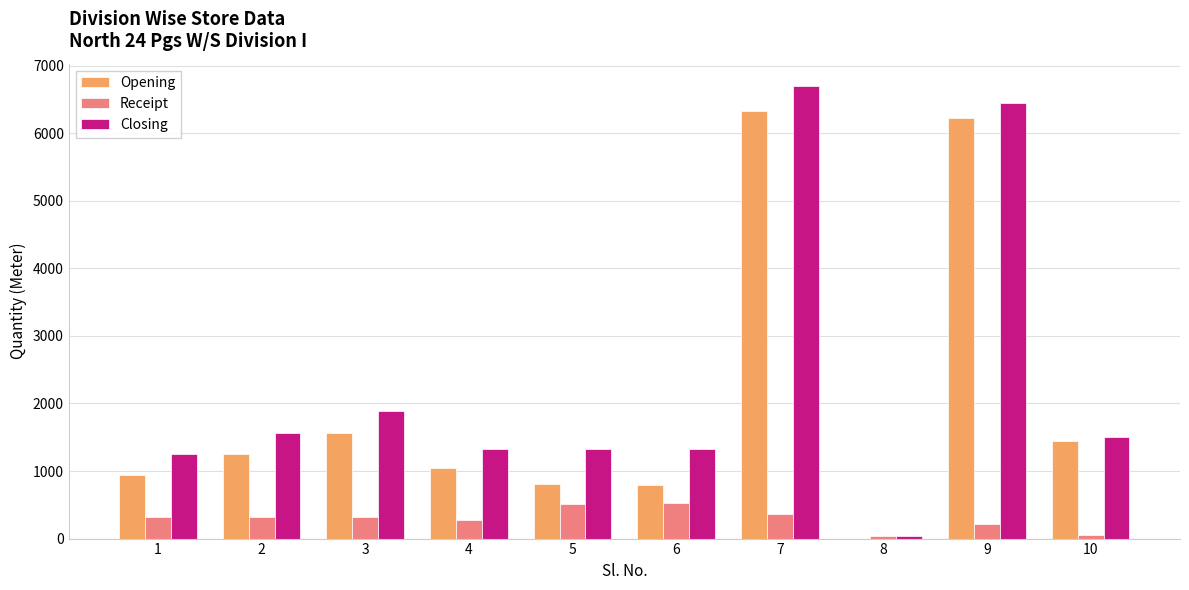

At which label does Closing first exceed 1507?

2